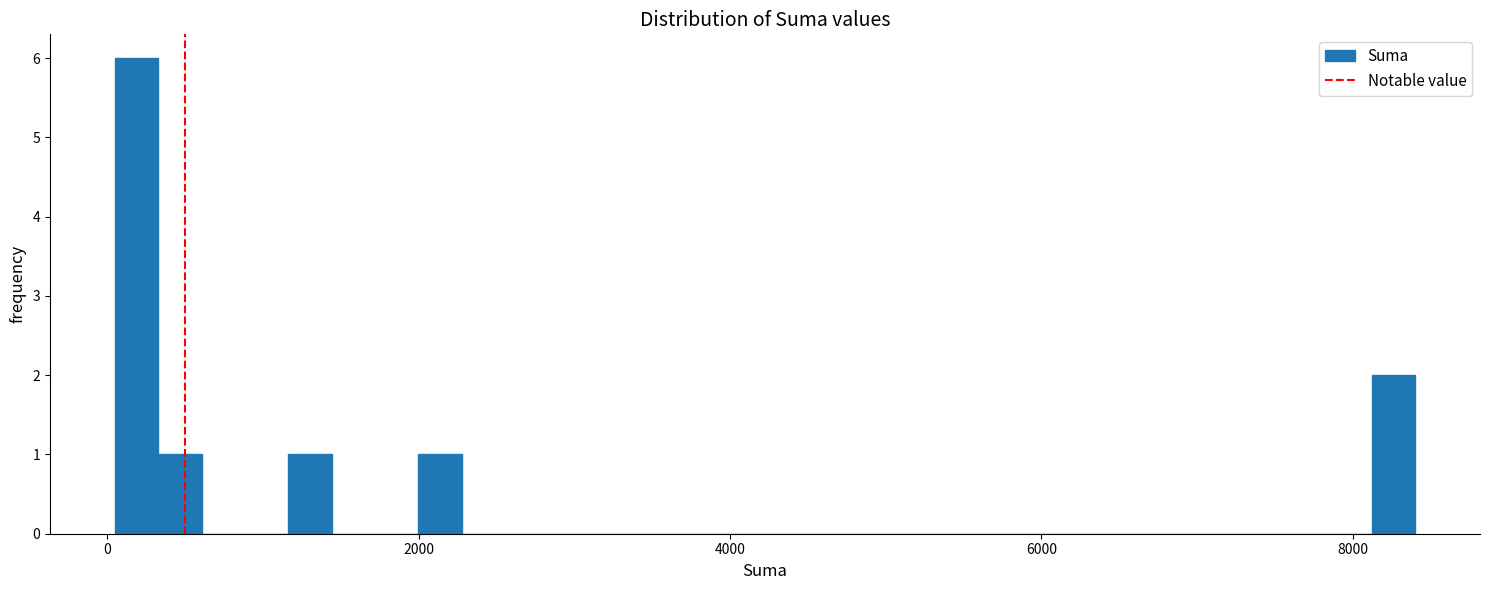

Read against the x-axis, roughly where is the centre of the tallest bar?

200